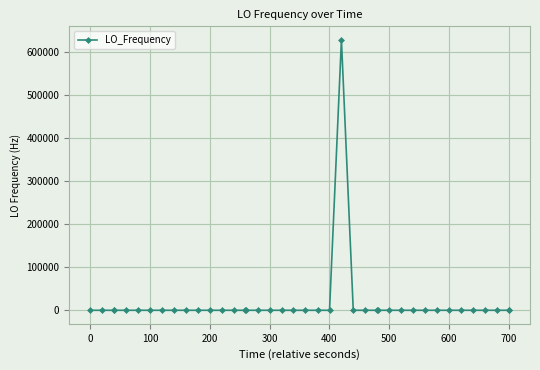

What is the greatest value displayed?

629146.4